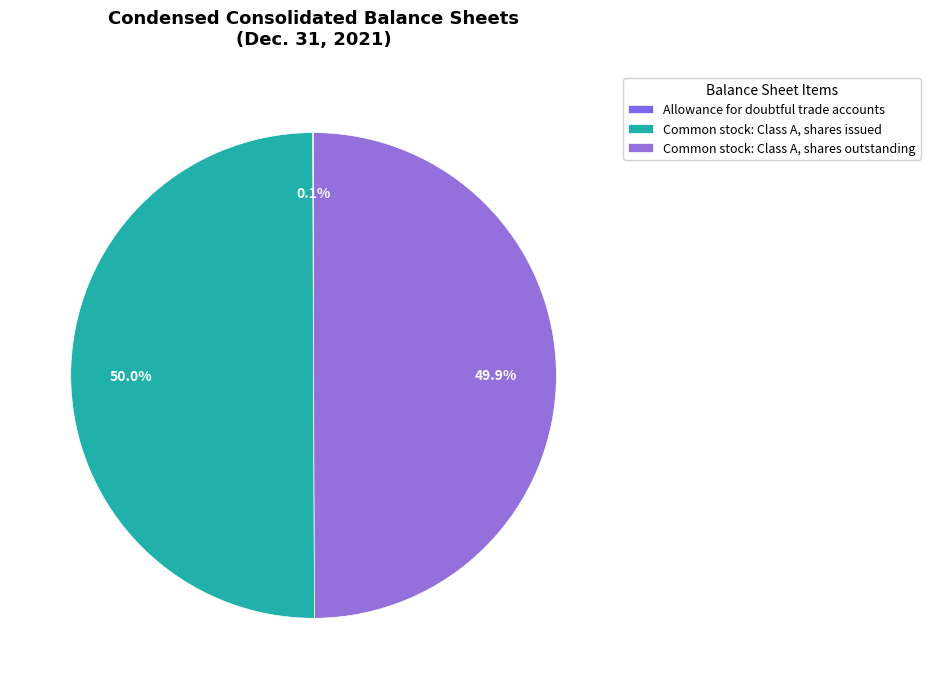

How much of the chart is everything except Common stock: Class A, shares issued?

50.0%